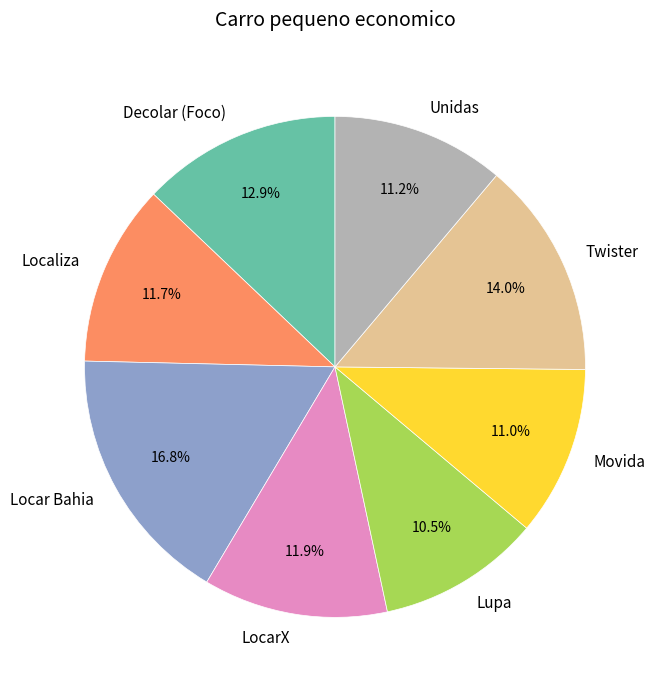

Count the number of slices in the pie.

8